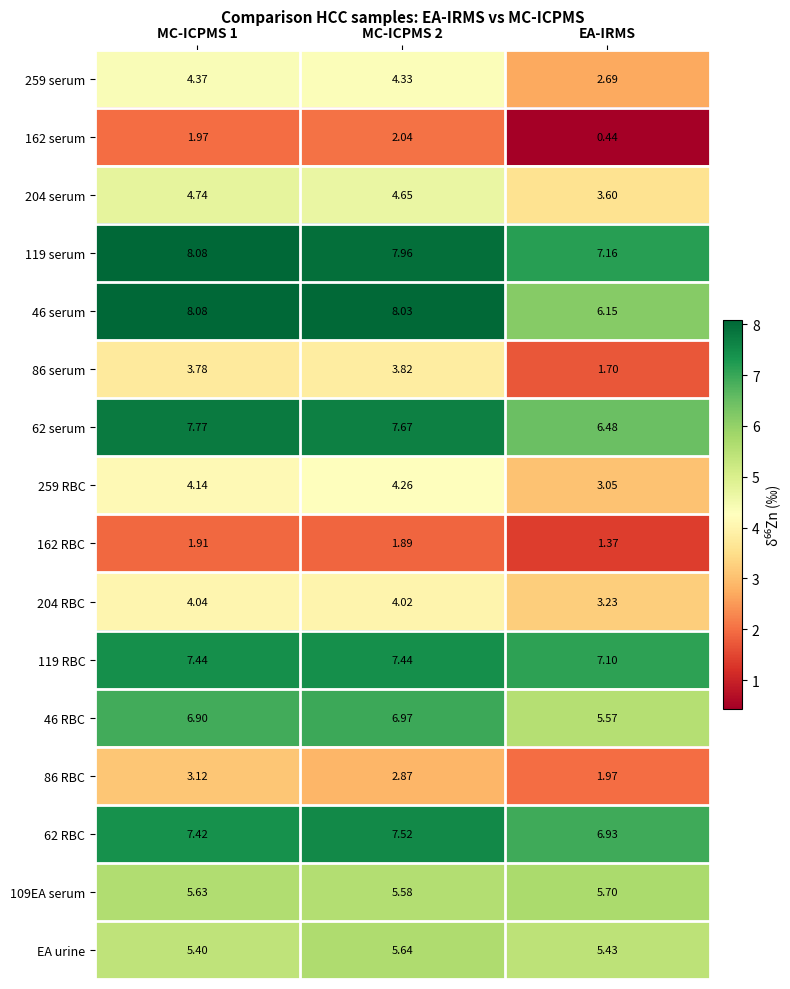

Which series changed the most between MC-ICPMS 2 and EA-IRMS?

86 serum